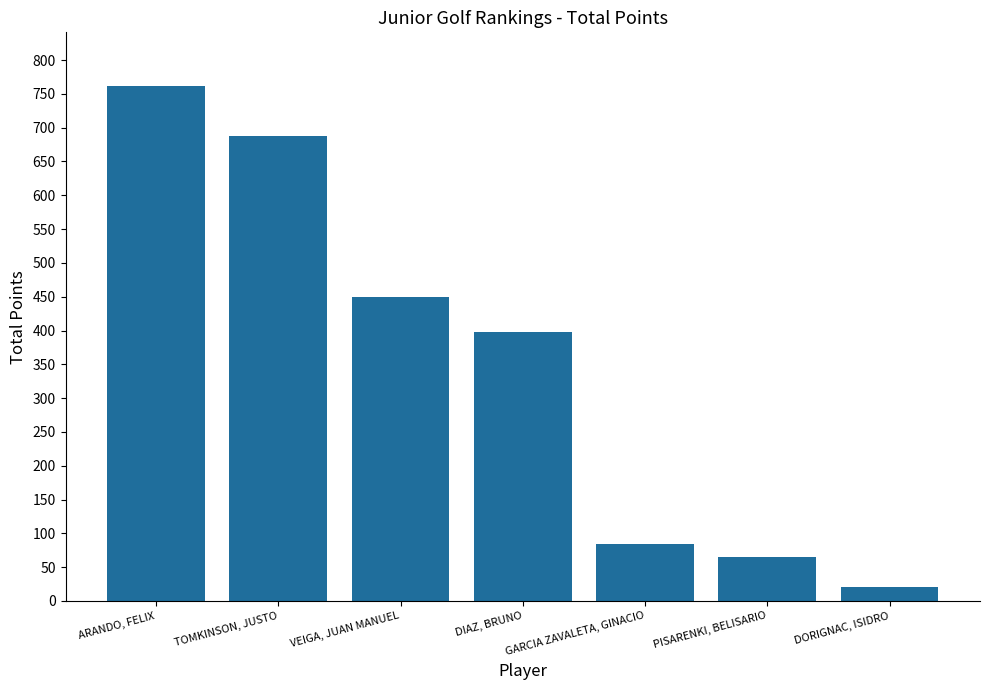

What is the maximum value shown in the chart?

761